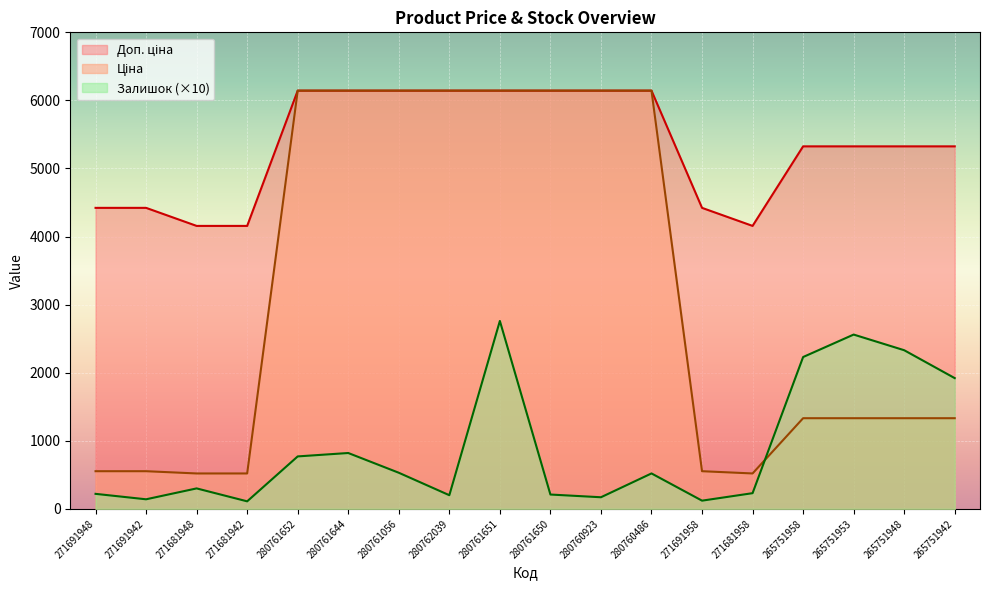

What position from the left is 271691958?

13